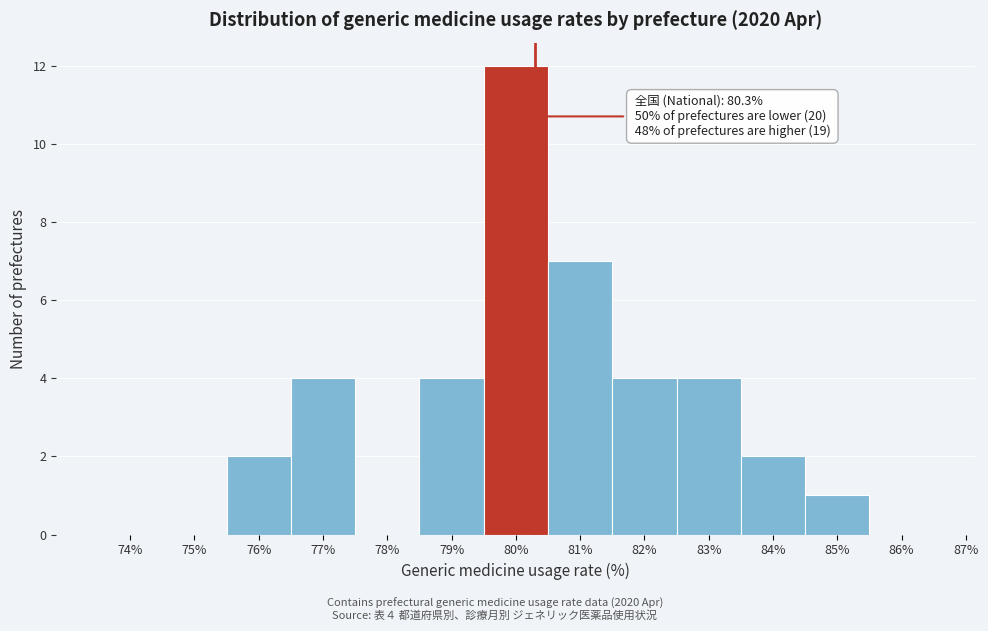

Over which range of the x-axis is the bar tallest?

79.5 to 80.5